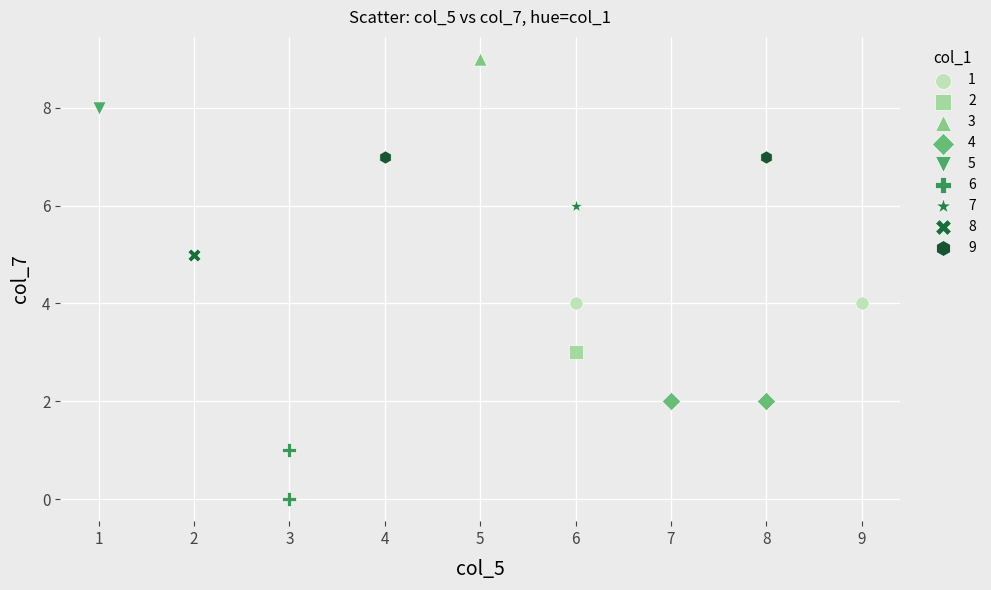

Which series contains the highest Y value?

3